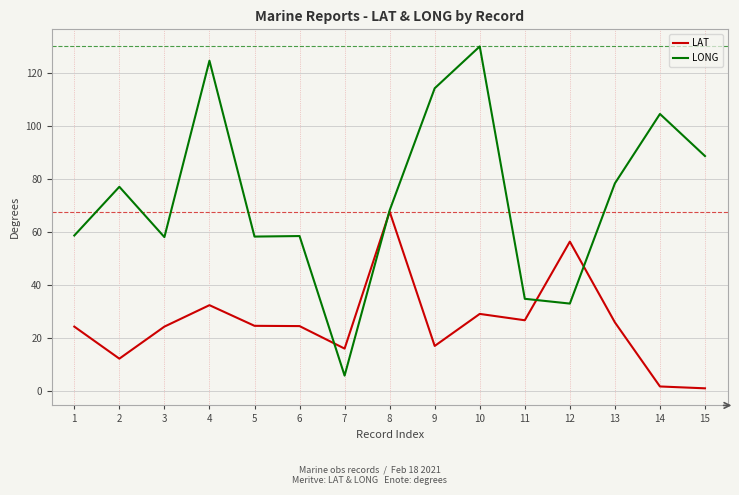

Which category has the lowest value in the LONG series?

7